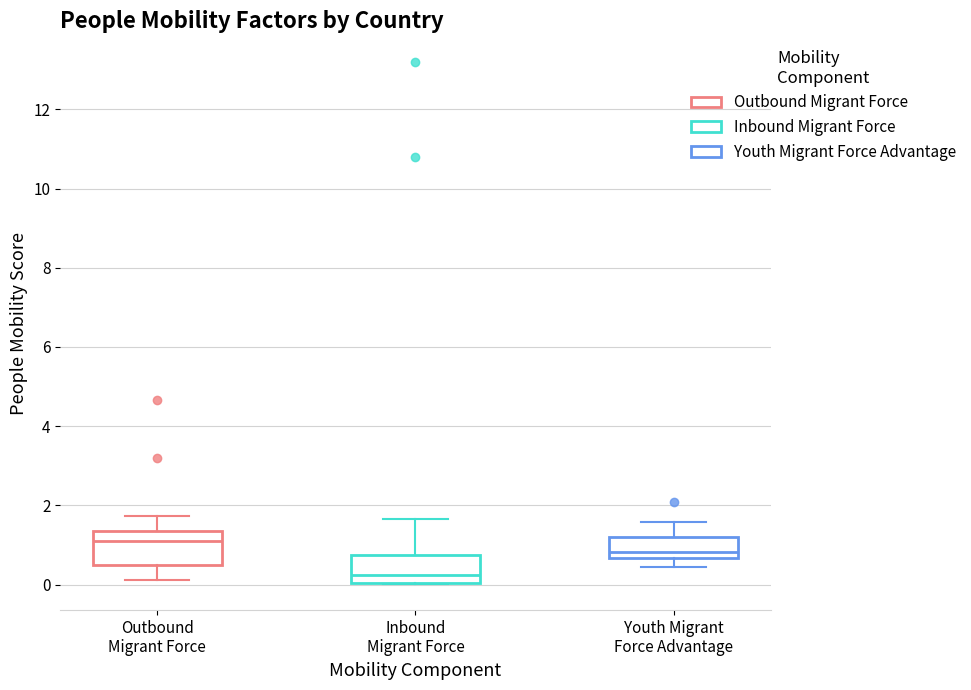

Reading left to right, transcribe this box plot: for each box, give where its median line is, the range the box spans, and where its two whiskers end, as read against the y-axis. The values are not printed on the chart, so give them approximately, as read against the axis.

Outbound Migrant Force: median 1.0, box 0.6 to 1.4, whiskers 0.2 to 1.8
Inbound Migrant Force: median 0.2, box 0.0 to 0.8, whiskers 0.0 to 1.6
Youth Migrant Force Advantage: median 0.8, box 0.6 to 1.2, whiskers 0.4 to 1.6